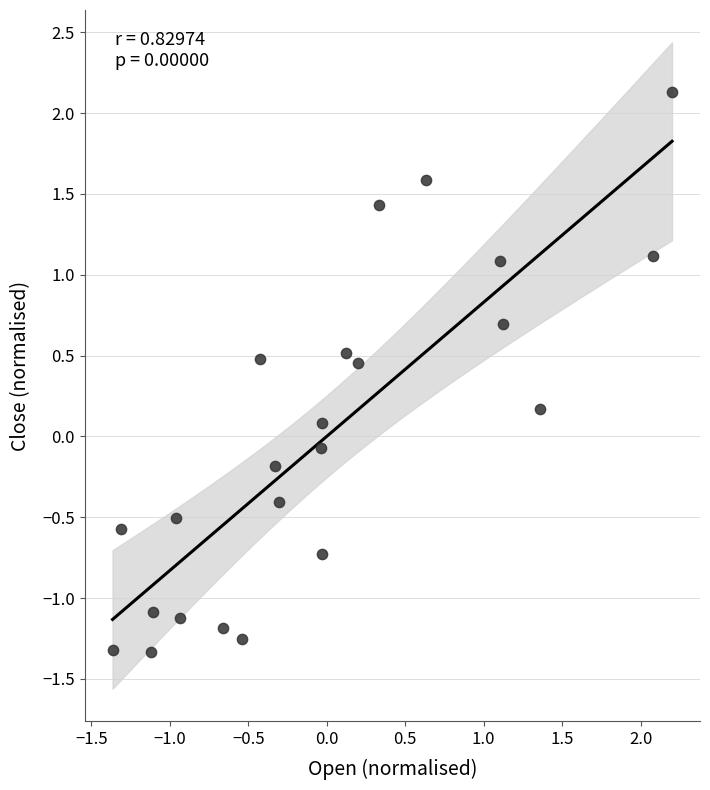

What is the range of X values (max minus min)?

3.6